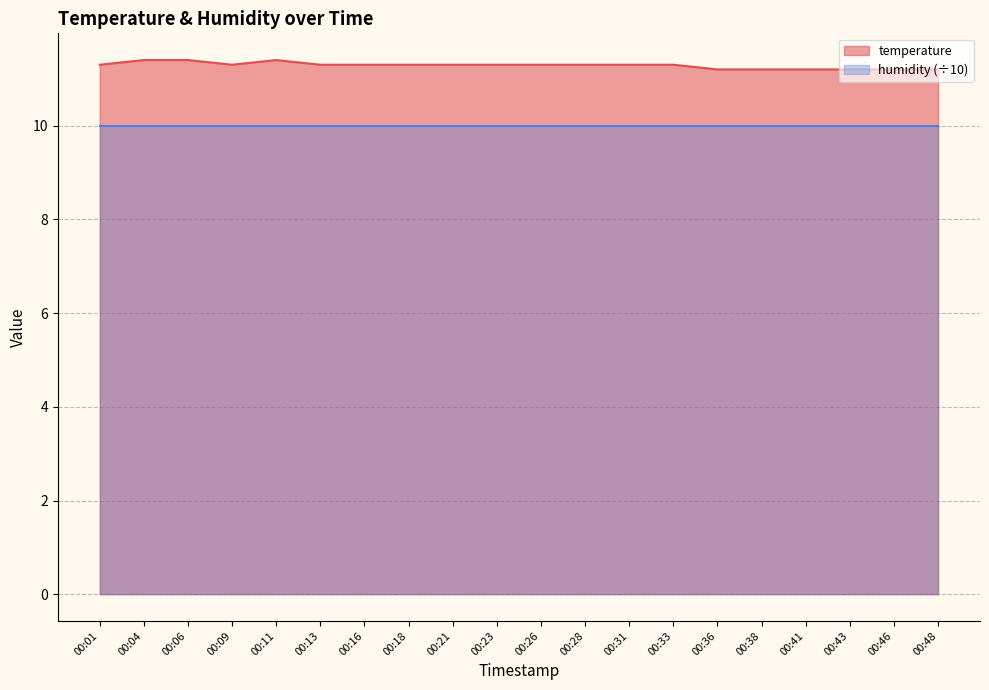

Between 00:11 and 00:26, which is larger?

00:11